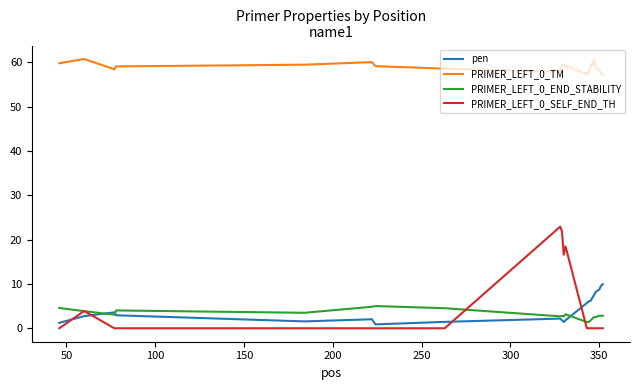

Rank the series by their maximum value, from lowest to highest.

PRIMER_LEFT_0_END_STABILITY, pen, PRIMER_LEFT_0_SELF_END_TH, PRIMER_LEFT_0_TM